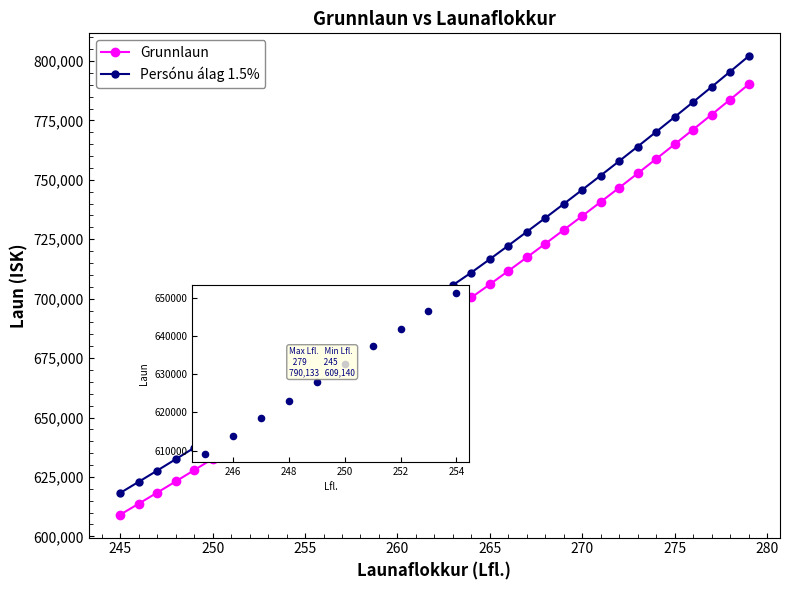

Which series has the largest range (max minus min)?

Persónu álag 1.5%